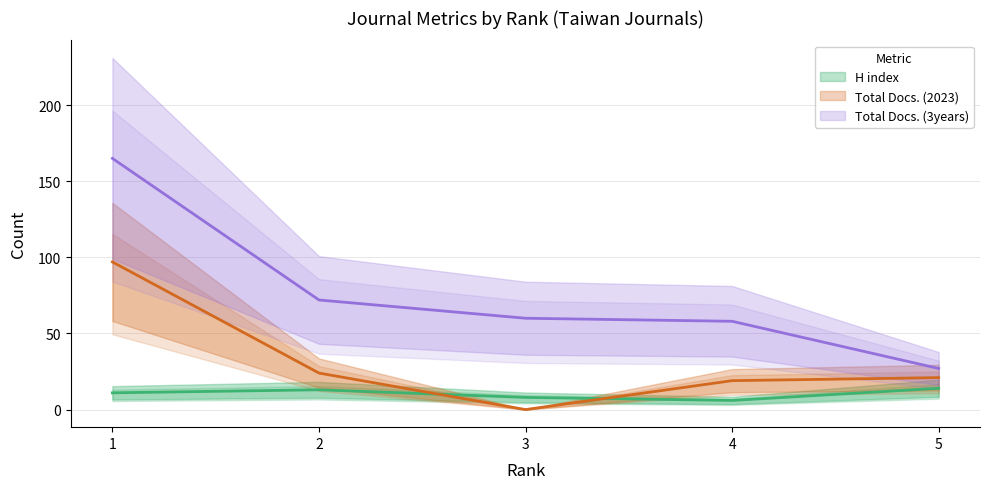

Reading right to left, what are all the values shown in this chart?

H index: 5=14	4=6	3=8	2=13	1=11
Total Docs. (2023): 5=21	4=19	3=0	2=24	1=97
Total Docs. (3years): 5=27	4=58	3=60	2=72	1=165